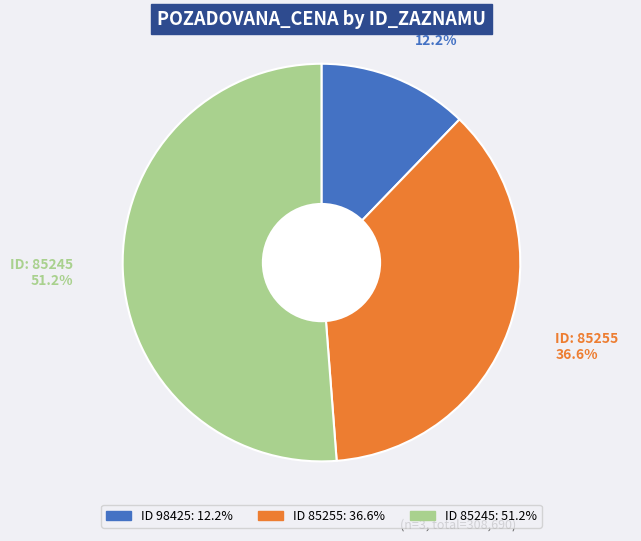

Is there any slice that represents more than half of the pie?

Yes